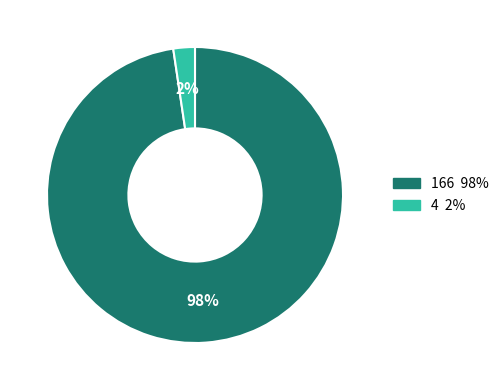

Is the sum of 166 and 4 greater than half?

Yes